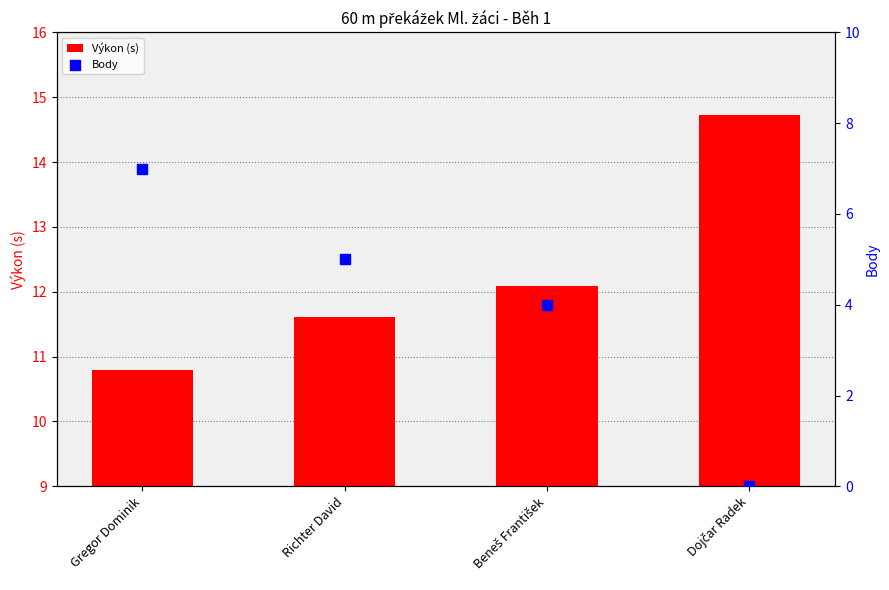

Is the value of Body at Richter David greater than the value of Výkon (s) at Richter David?

No